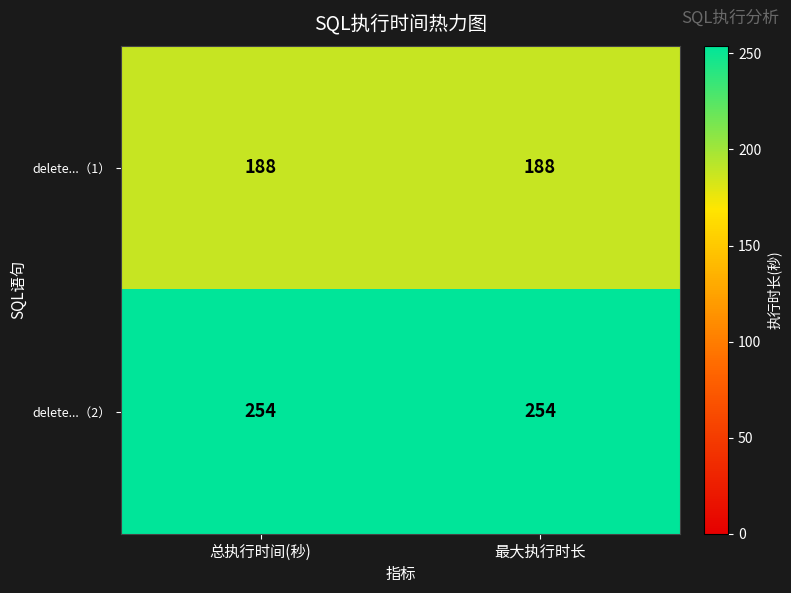

What is the highest value of the delete...（1） series?

188